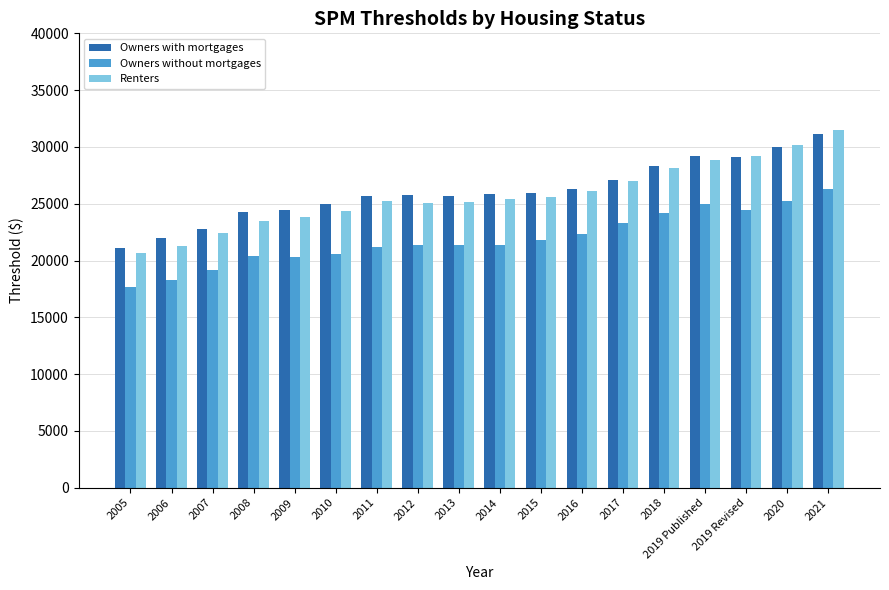

Which series has the widest spread of values?

Renters